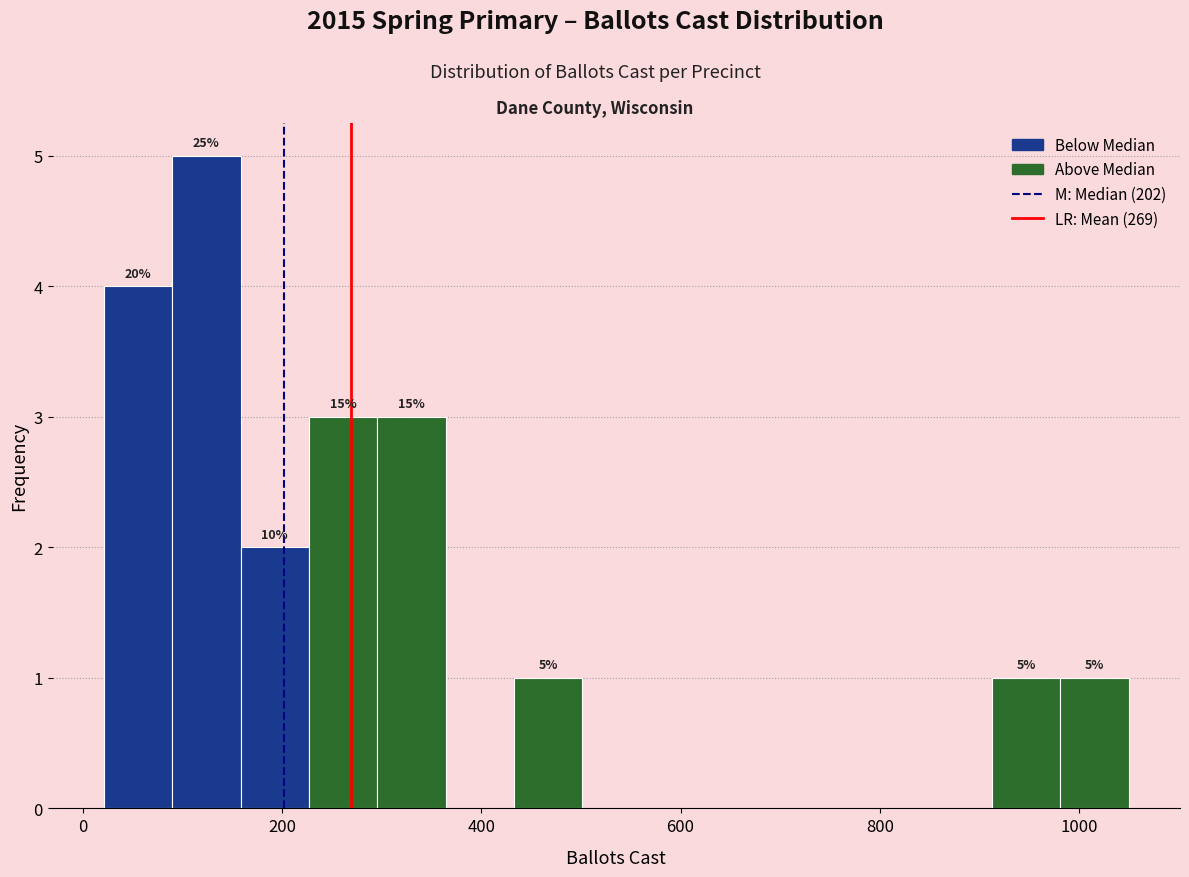

Read against the x-axis, roughly where is the centre of the tallest bar?

120